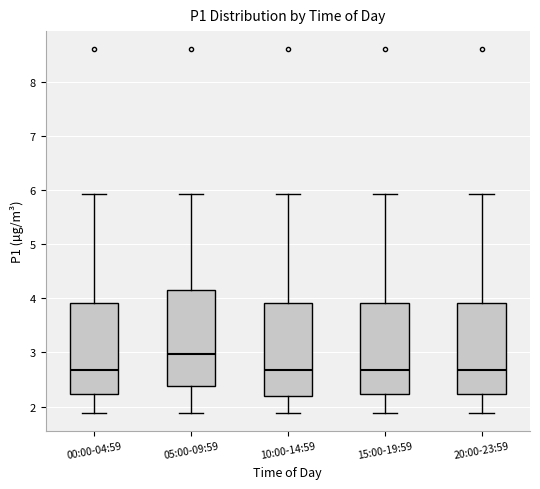

Reading left to right, read every box against the y-axis: the position of its median line, the range the box covers, and the ends of its whiskers. The values are not printed on the chart, so give them approximately, as read against the axis.

00:00-04:59: median 2.7, box 2.2 to 3.9, whiskers 1.9 to 5.9
05:00-09:59: median 3.0, box 2.4 to 4.2, whiskers 1.9 to 5.9
10:00-14:59: median 2.7, box 2.2 to 3.9, whiskers 1.9 to 5.9
15:00-19:59: median 2.7, box 2.2 to 3.9, whiskers 1.9 to 5.9
20:00-23:59: median 2.7, box 2.2 to 3.9, whiskers 1.9 to 5.9